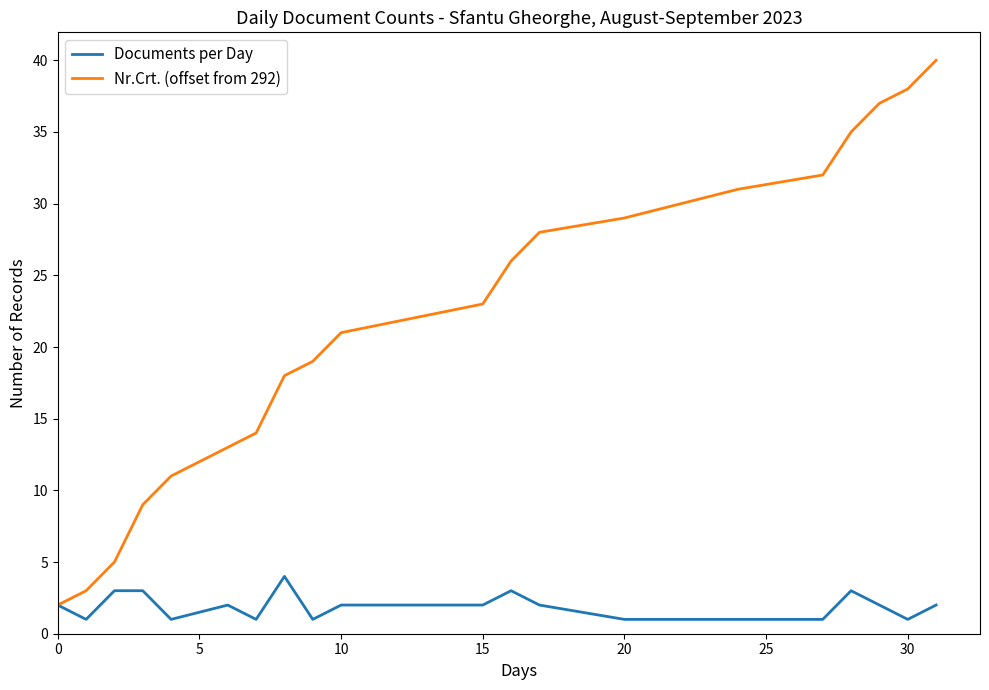

How many lines are shown in the chart?

2